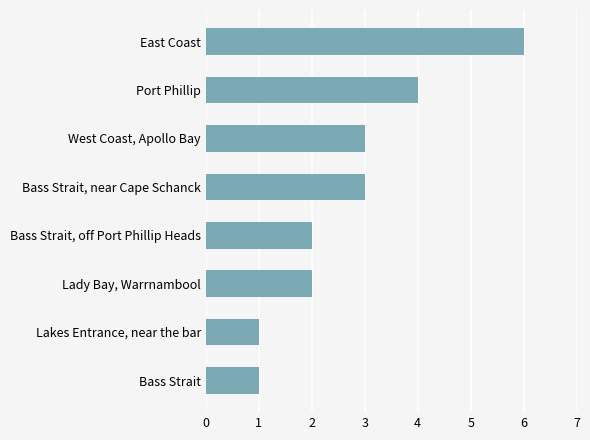

The value at Bass Strait, off Port Phillip Heads is 3. True or false?

False